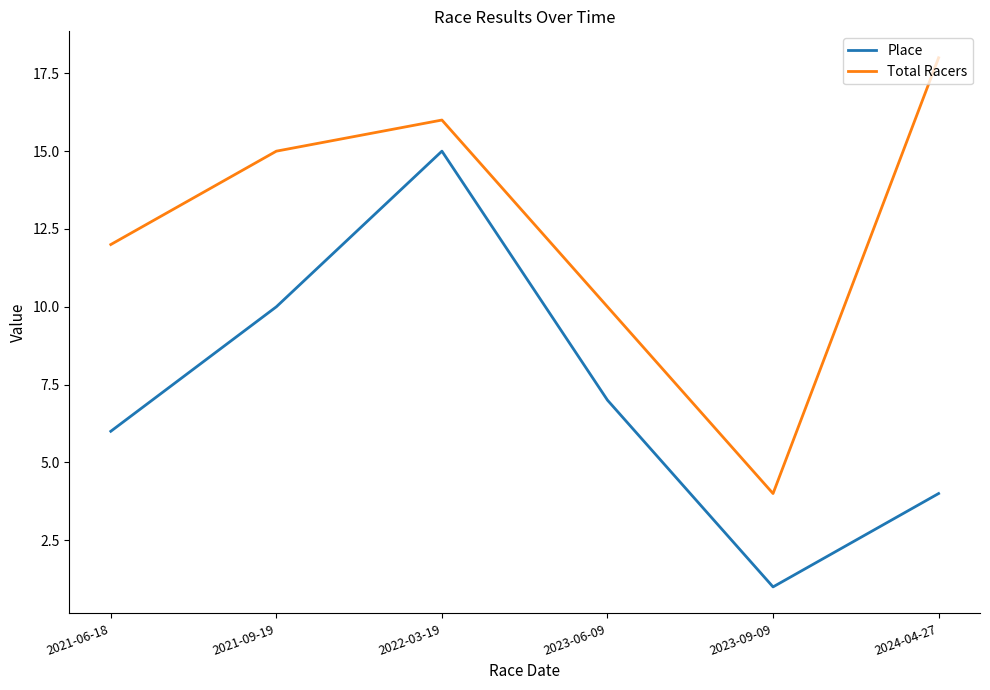

True or false: Total Racers and Place intersect in this chart.

False